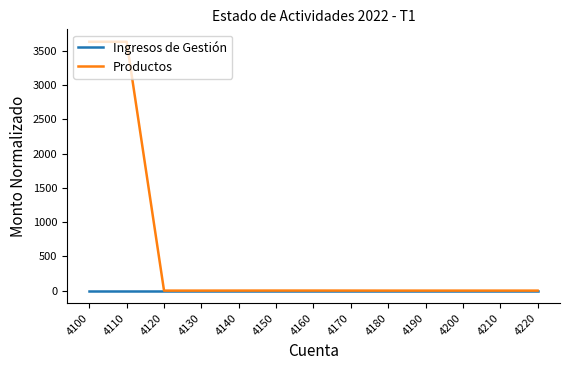

Read the Productos value at 4210.

1.0